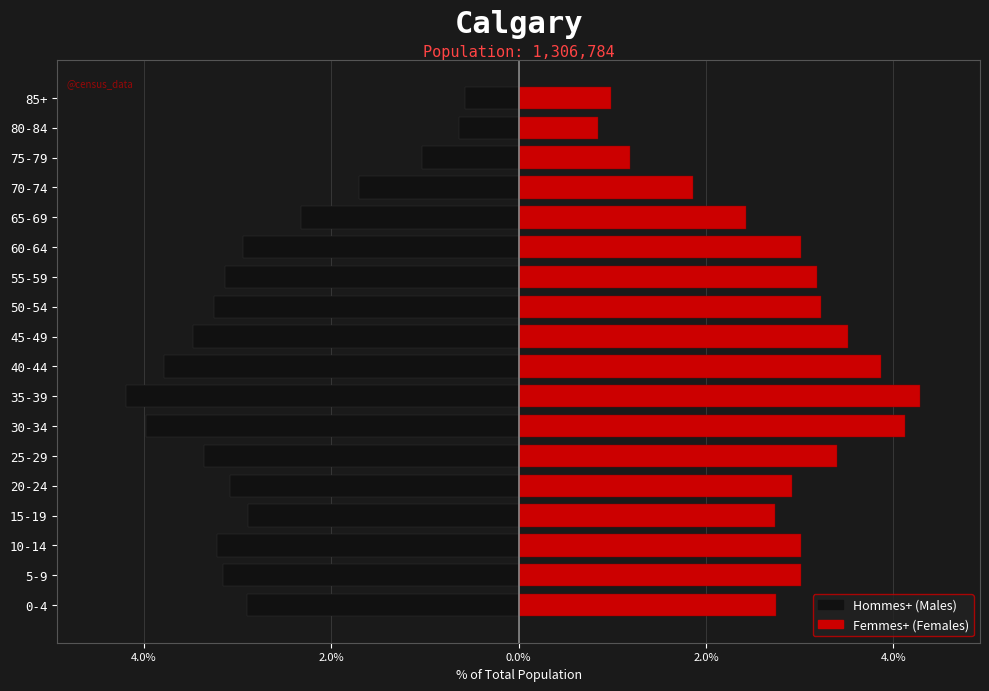

How many values in the Hommes+ series exceed -3?

8